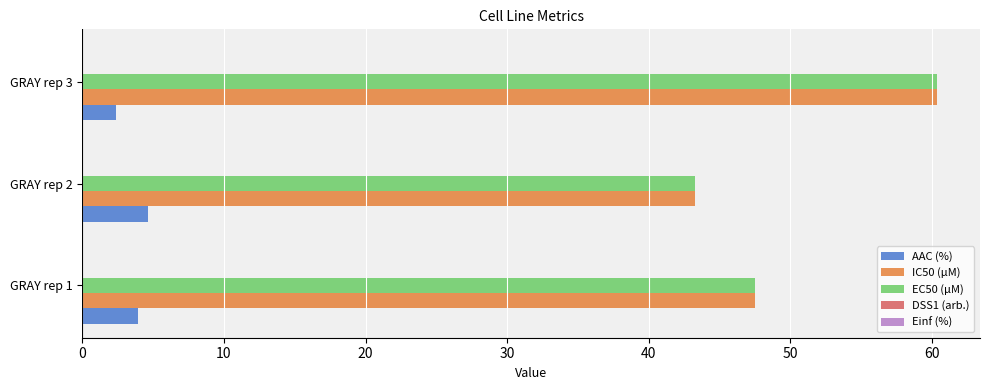

Is the value of EC50 (µM) at GRAY rep 2 greater than the value of AAC (%) at GRAY rep 2?

Yes